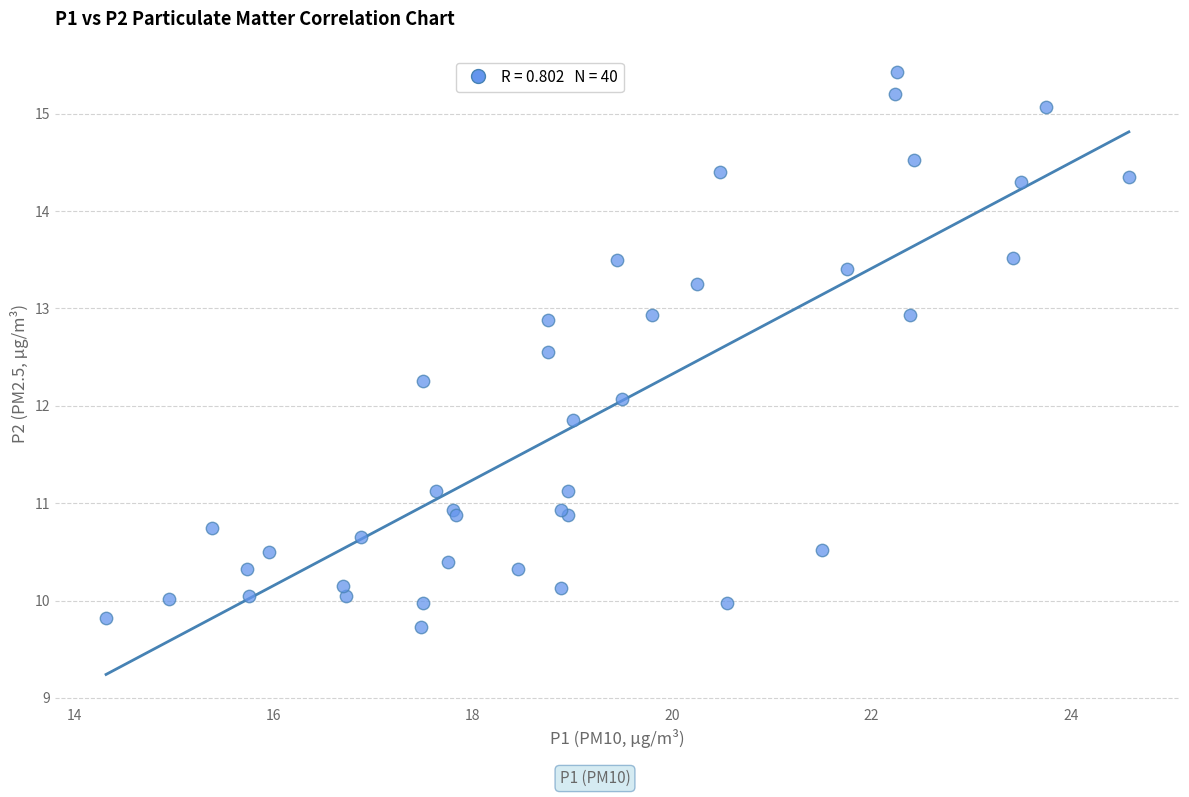

What Y value in the scatter plot is closest to 12?

12.1